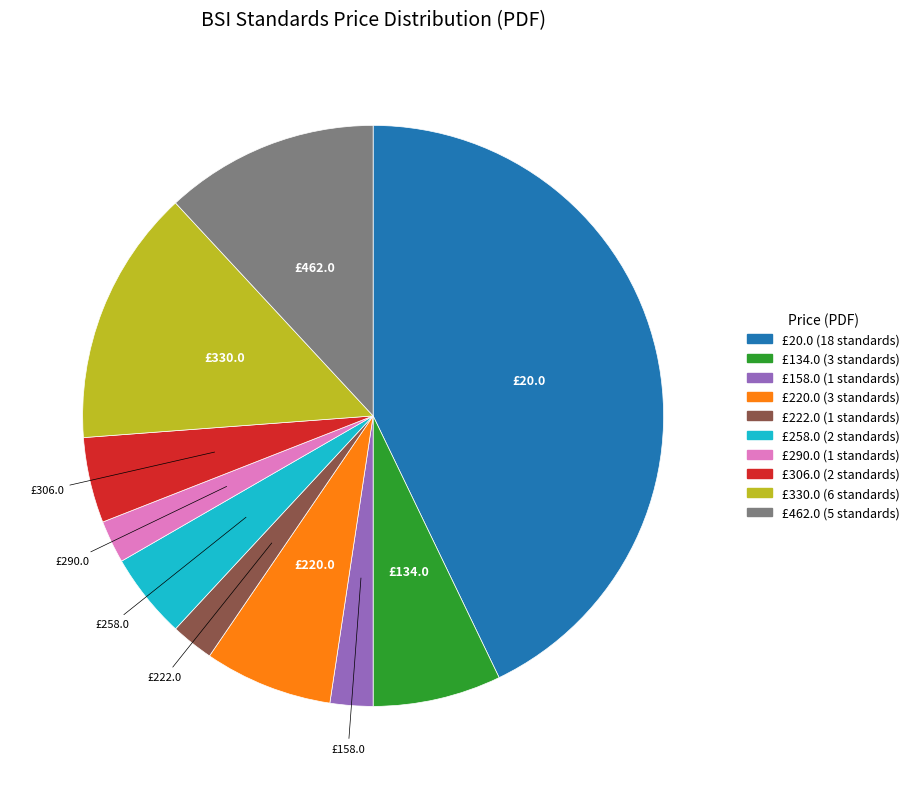

Is there any slice that represents more than half of the pie?

No